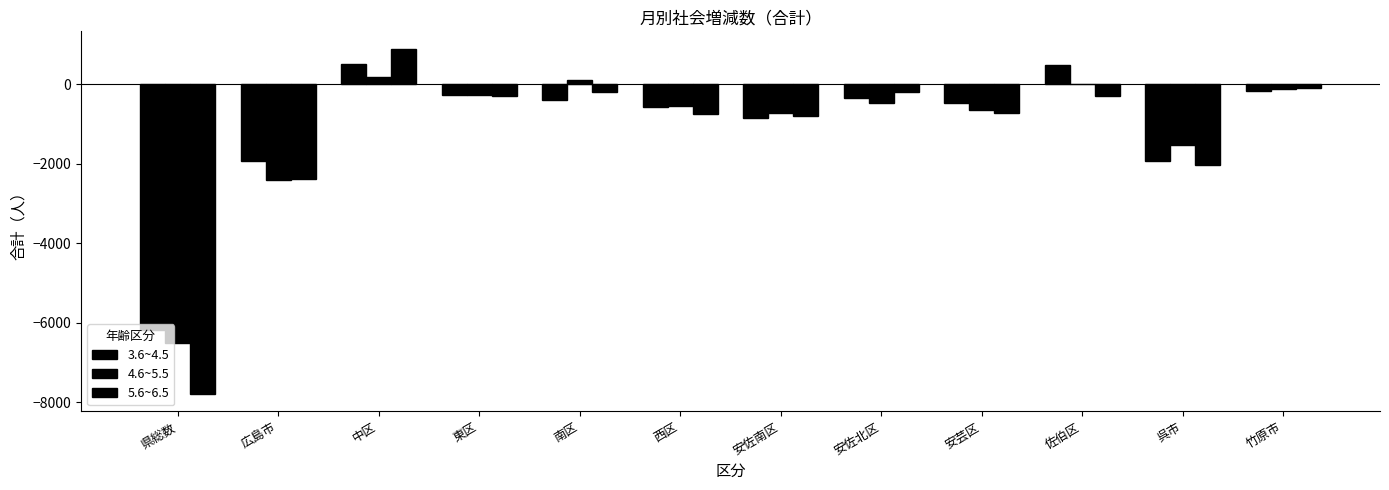

Which series has the largest total across all categories?

3.6~4.5